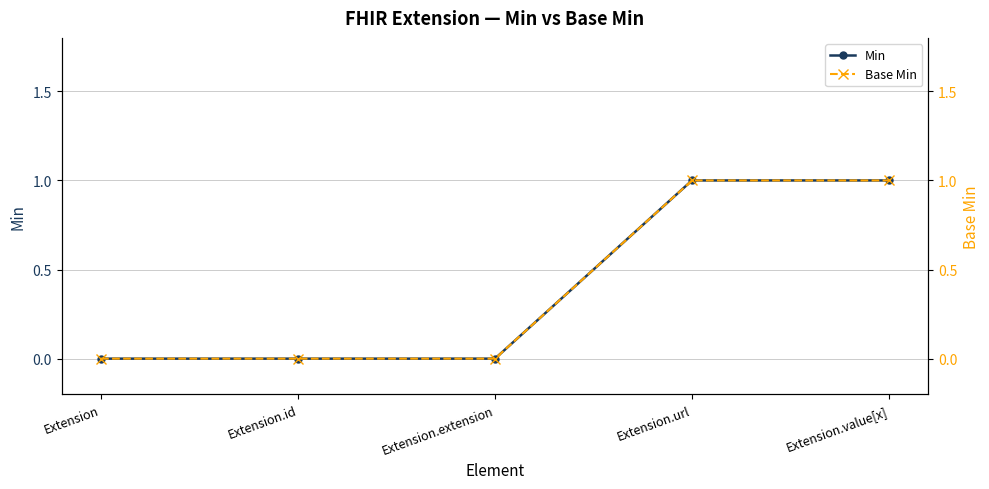

What is the total value across all series at Extension.url?

2